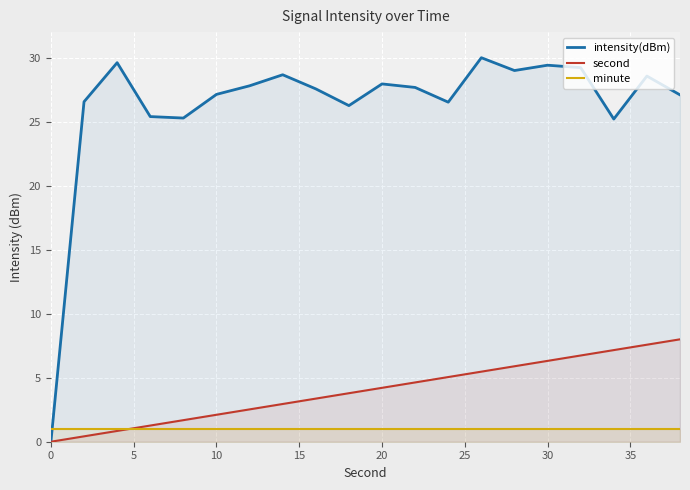

Which series has the widest spread of values?

intensity(dBm)